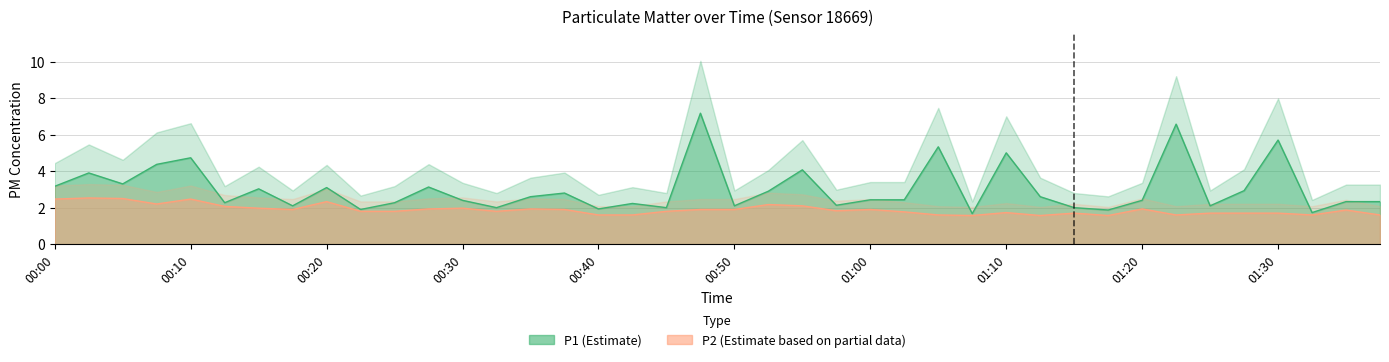

What is the difference between the P1 values at 00:43 and 01:05?

3.1